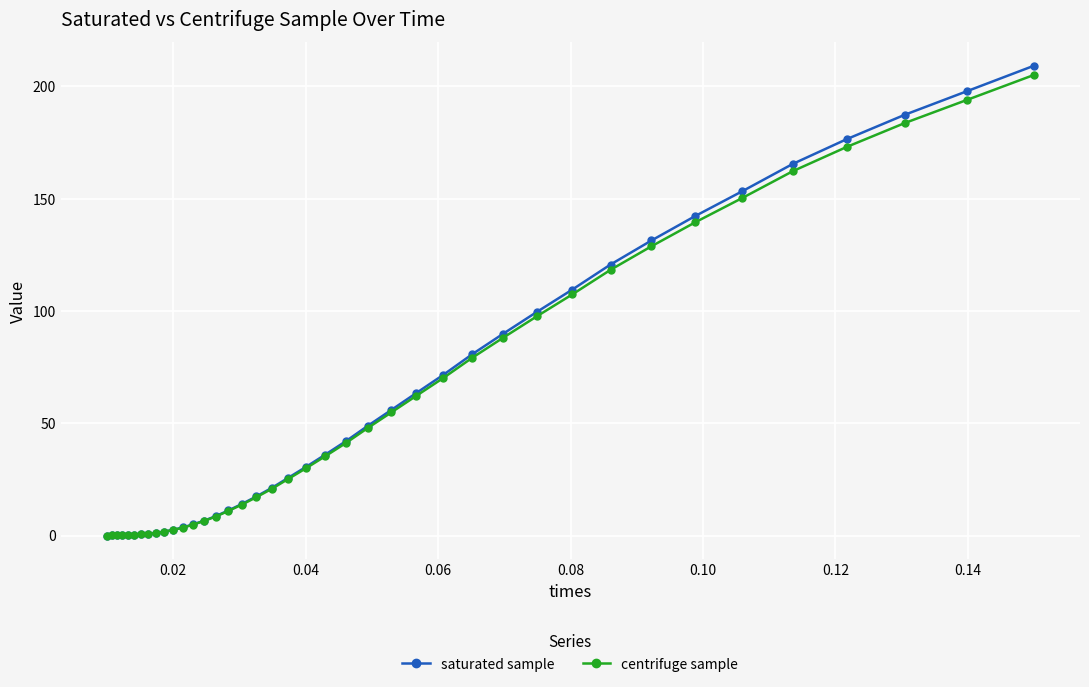

What is the value of the saturated sample point at the 40th from the left?

209.2